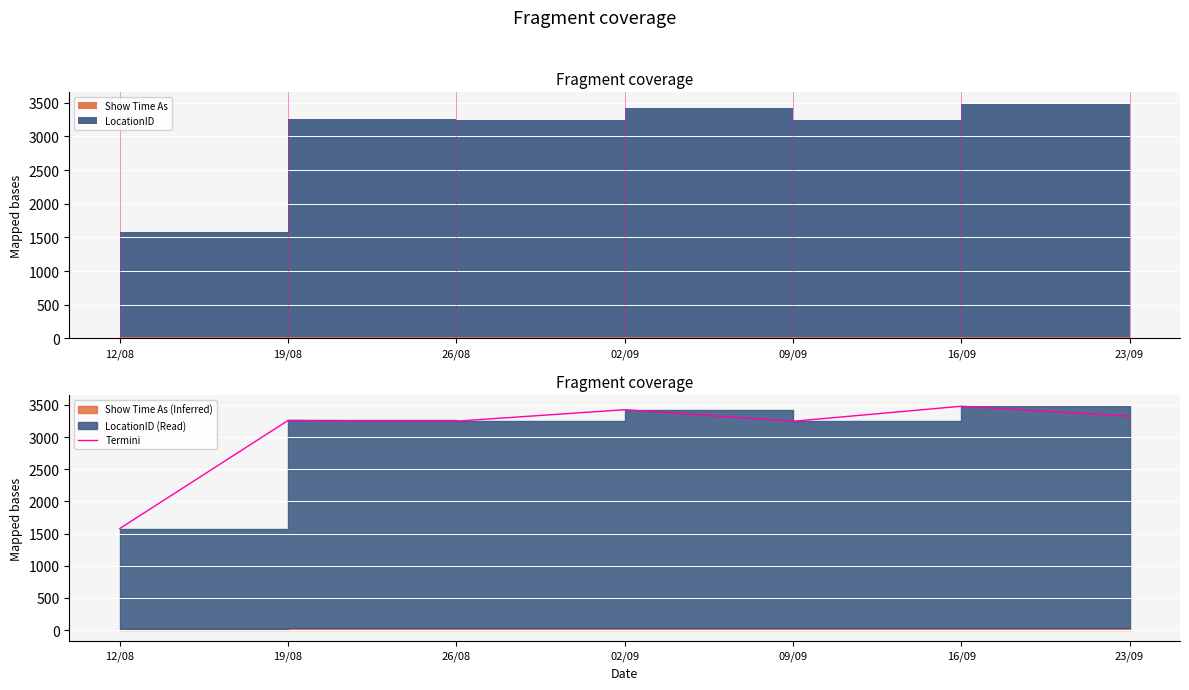

What is the change in value from 26/08 to 16/09?

+232